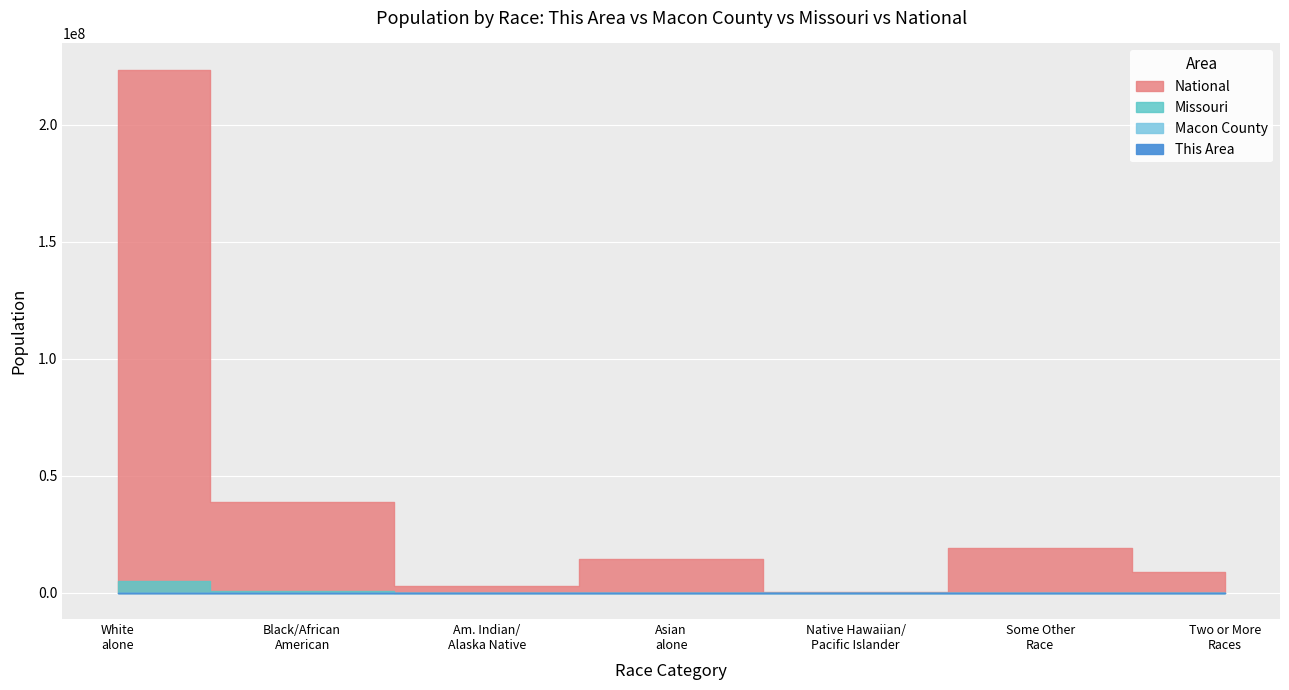

What position from the right is Native Hawaiian and Other Pacific?

3